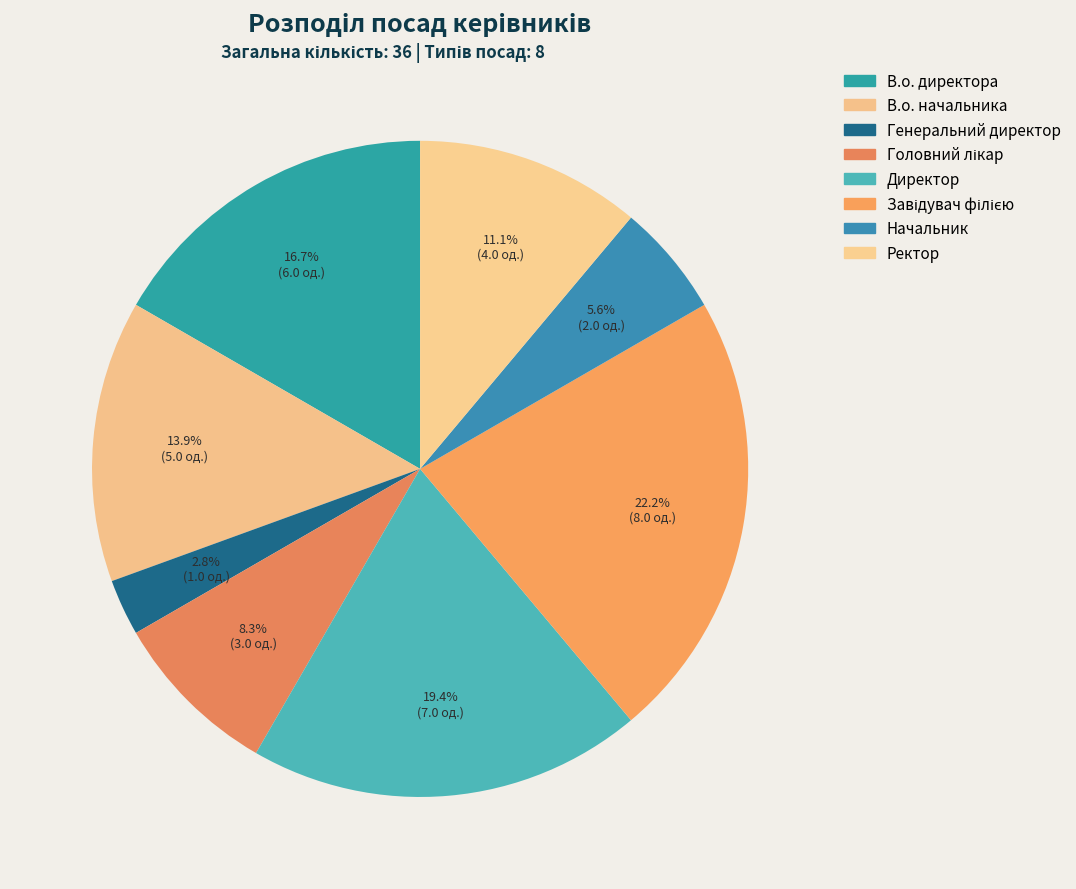

What is the change in value from В.о. директора to Генеральний директор?

-5